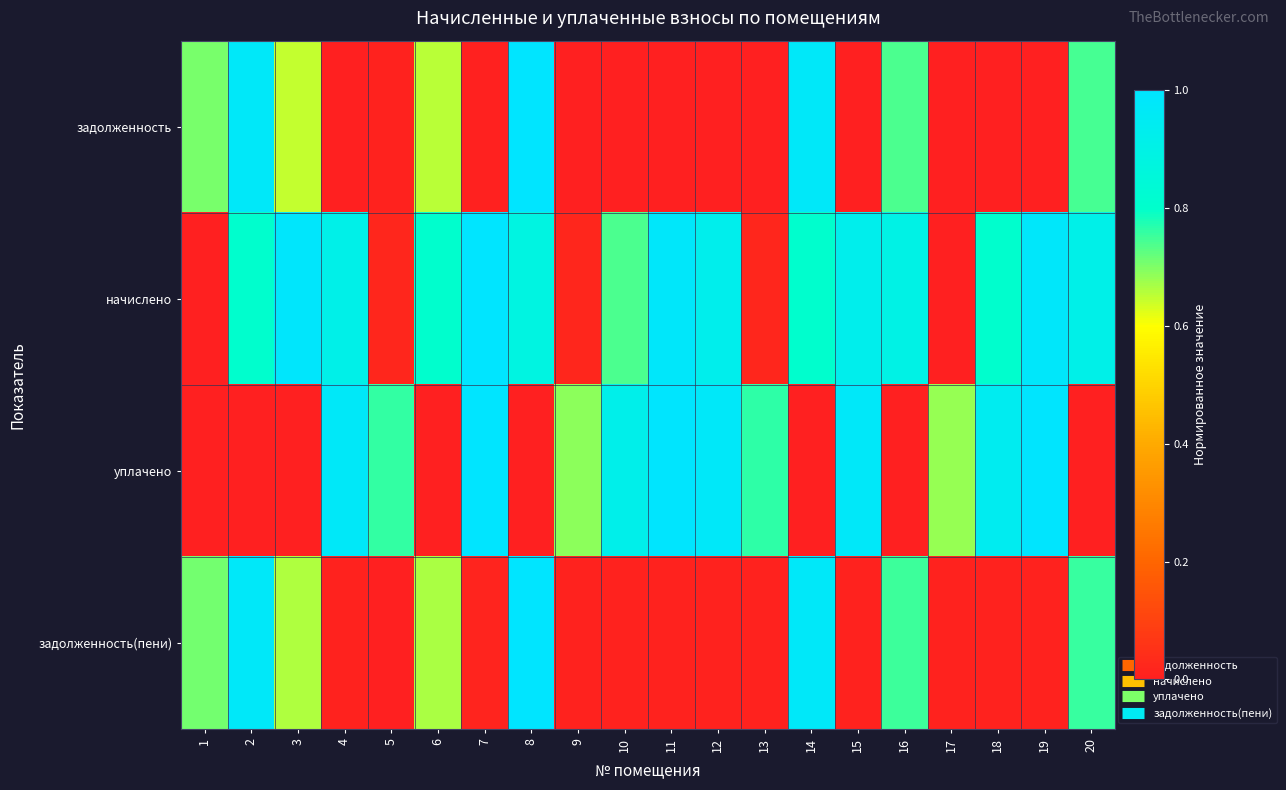

What is the spread (max minus min) of values at 15?

1.0